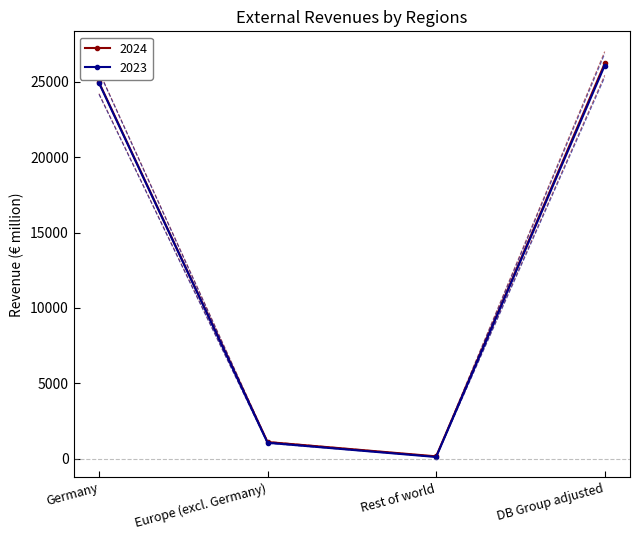

True or false: 2023 and 2024 intersect in this chart.

False